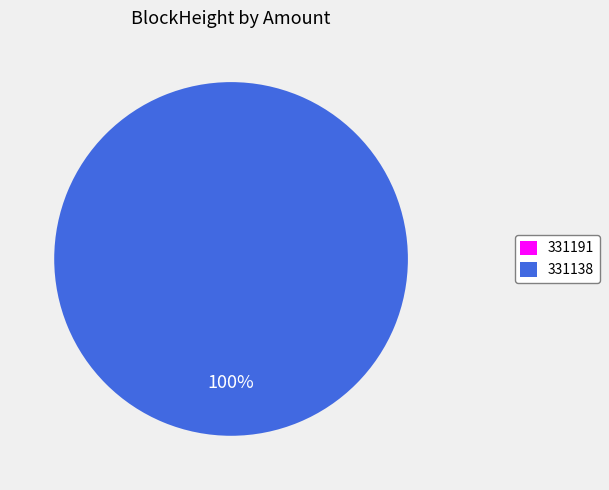

True or false: 331191 accounts for 0% of the total.

True